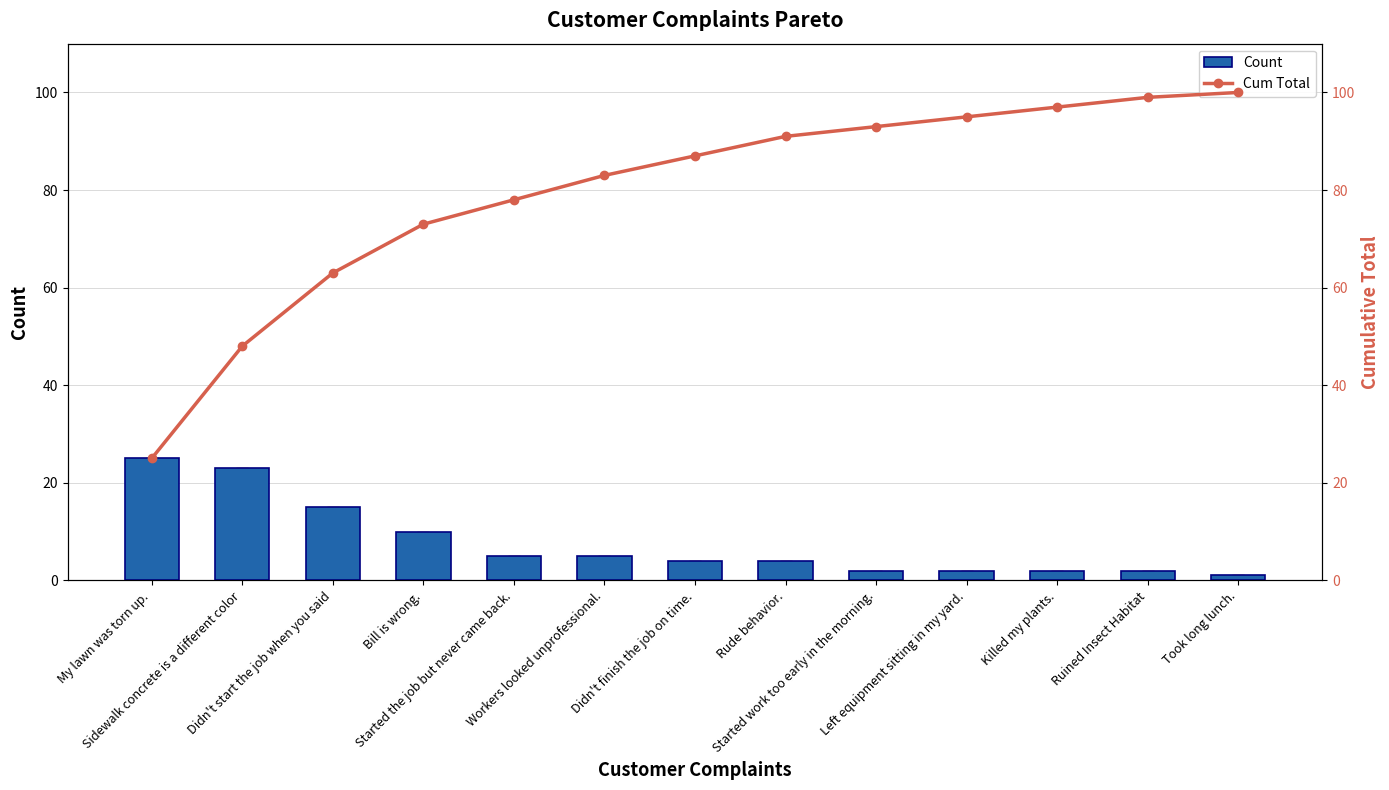

What is the difference between the maximum and minimum values in the Count series?

24